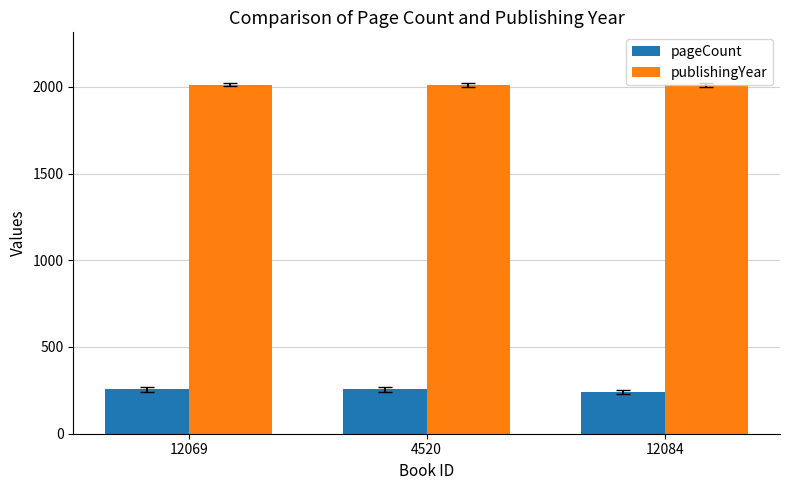

What position from the left is 4520?

2